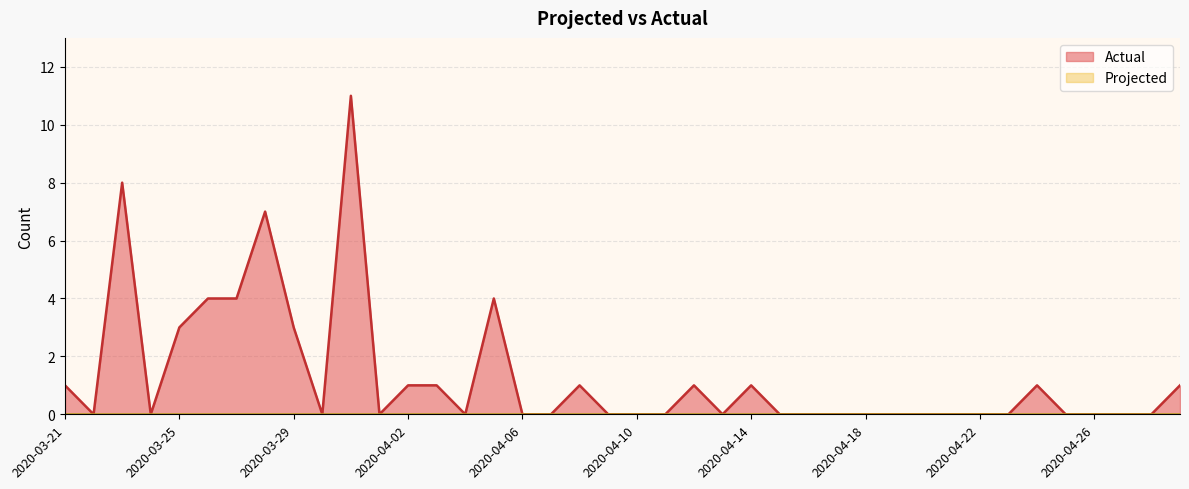

The chart shows a value of -6 at 2020-04-07. True or false?

False